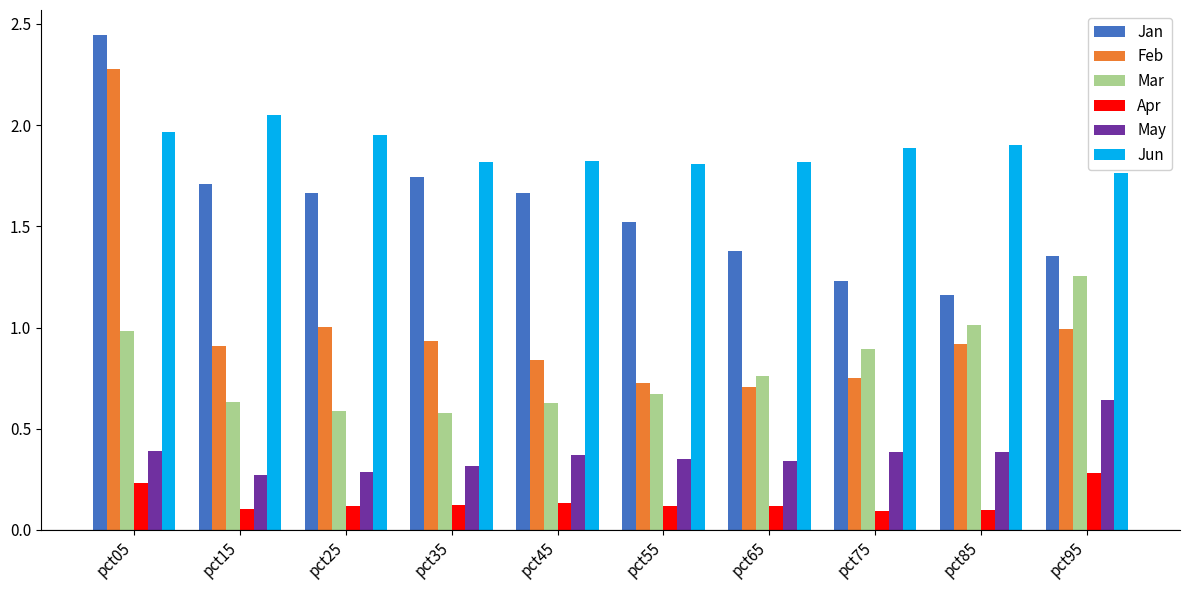

At which category does the chart reach its peak across all series?

pct05